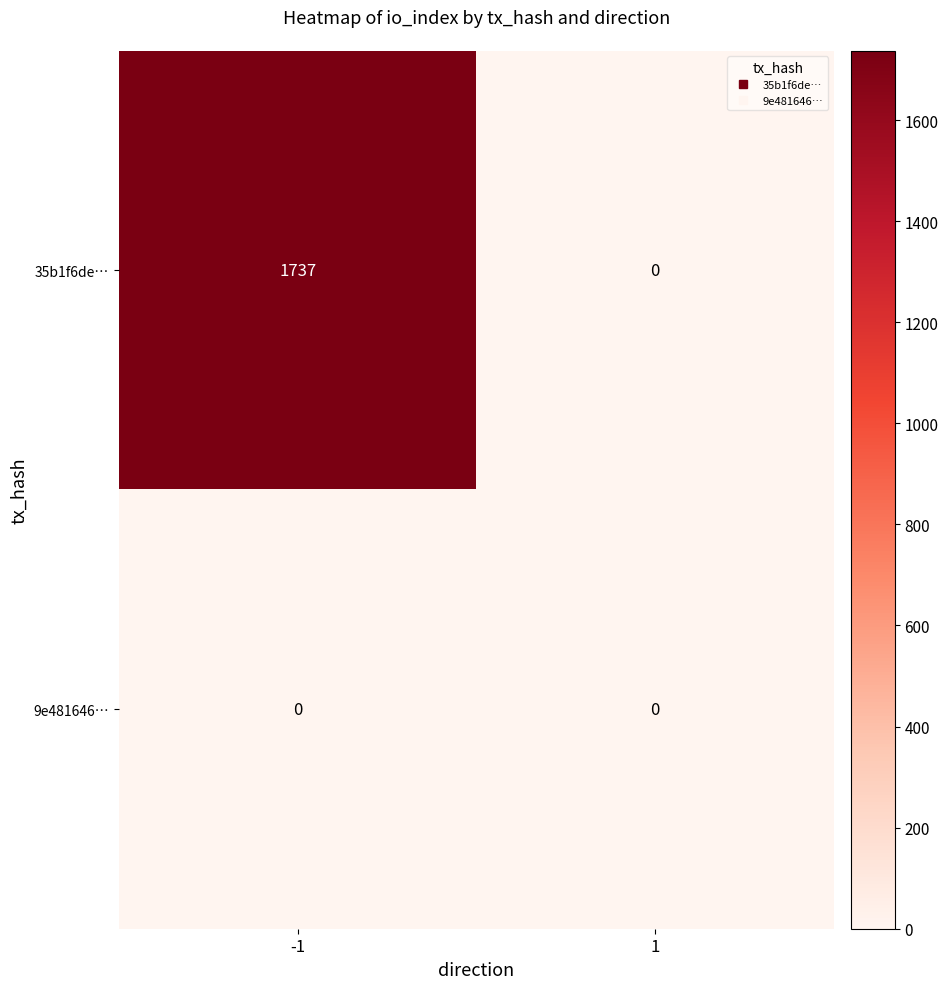

What is the greatest value displayed?

1737